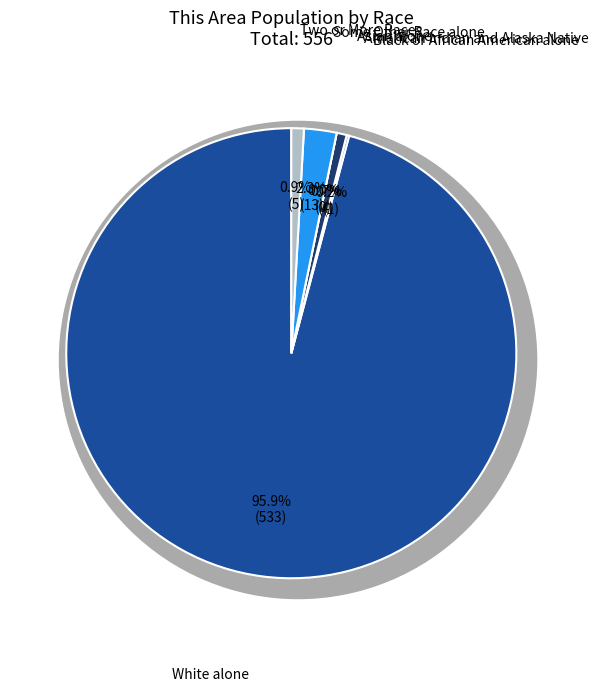

Rank the categories by value from highest to lowest.

White alone, Some Other Race alone, Two or More Races, American Indian and Alaska Native, Black or African American alone, Asian alone